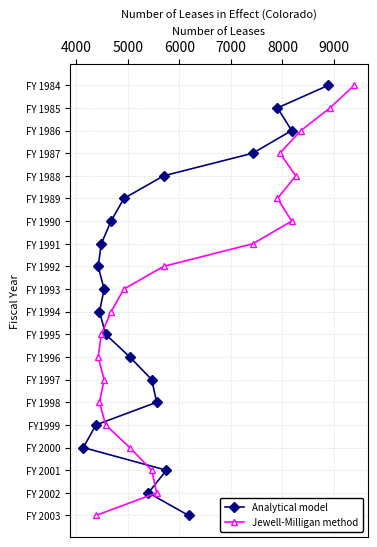

The Analytical model series shows 2 at 7000. True or false?

False